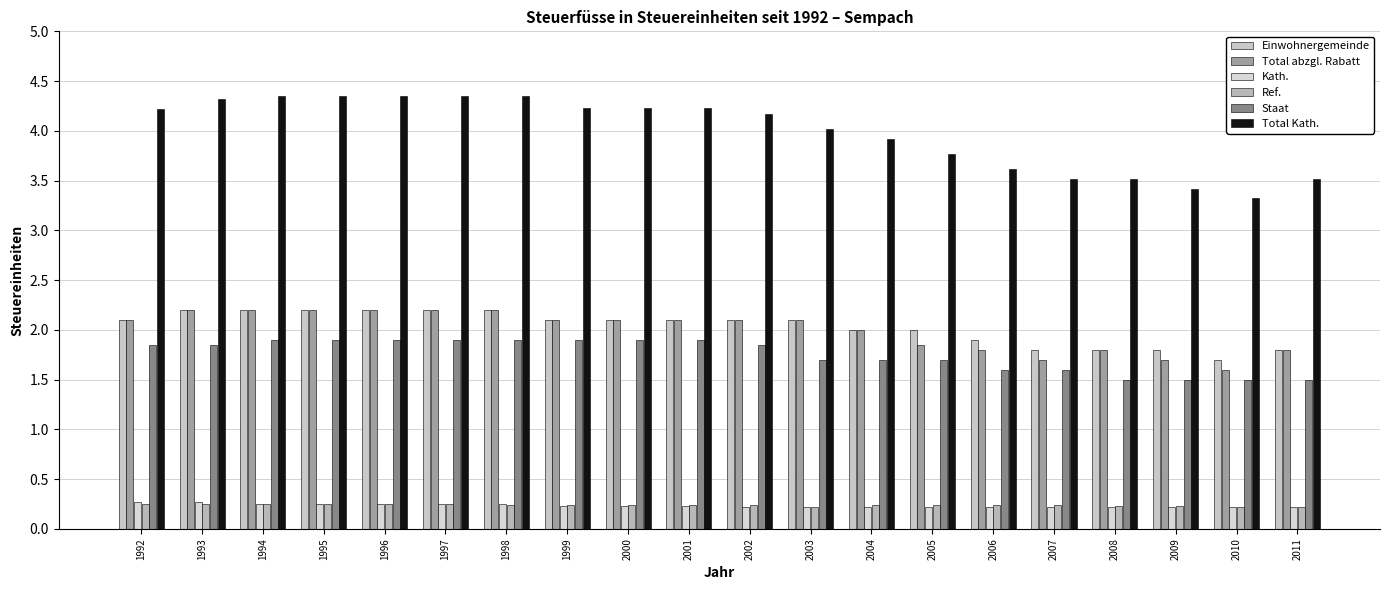

What is the total value across all series at 2003?

10.4